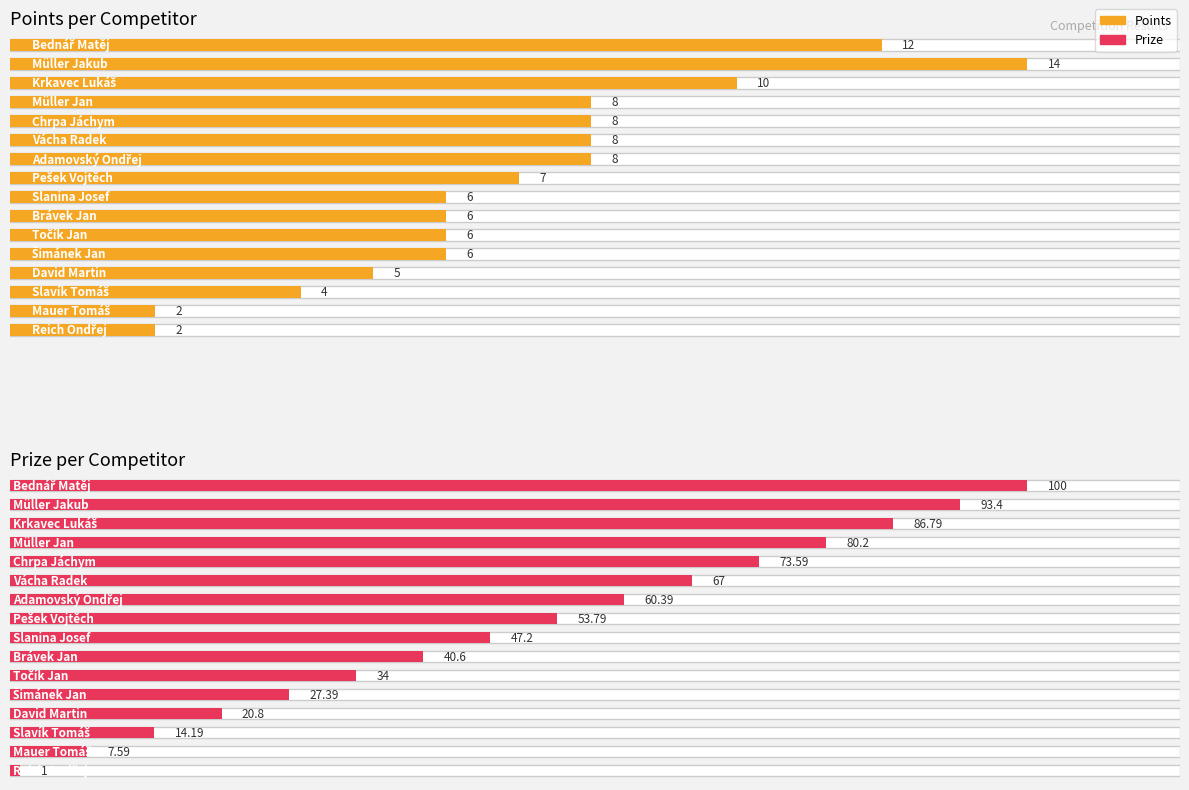

What are all the series names shown in the legend?

Points, Prize